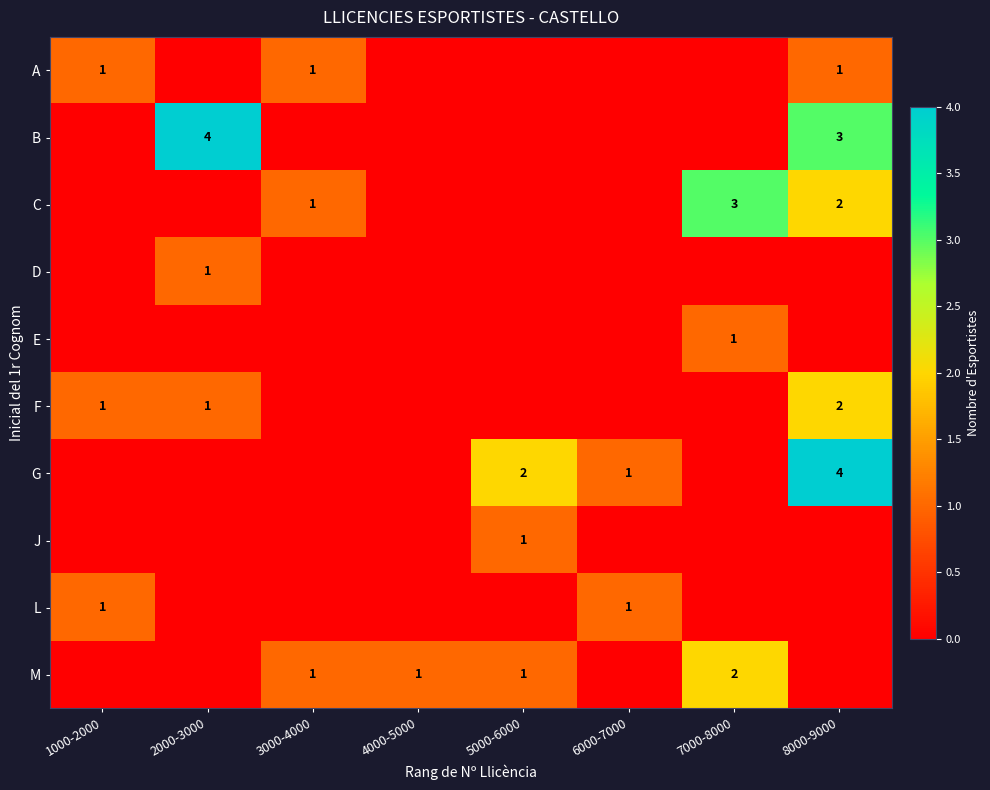

True or false: G has a value of 2 at 5000-6000.

True